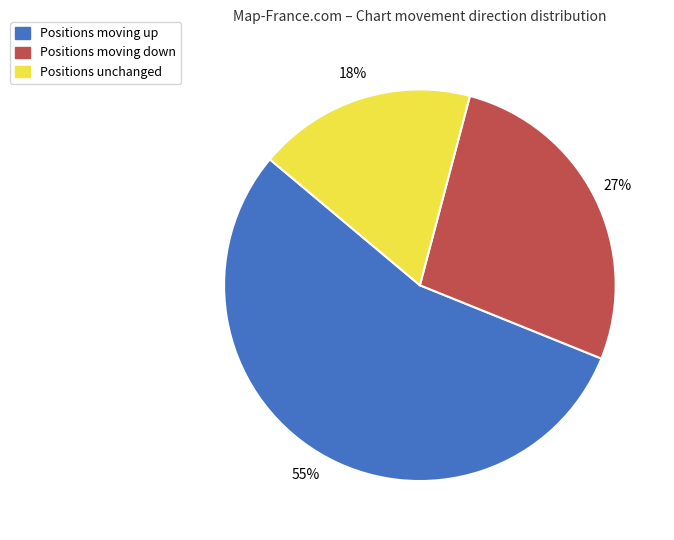

How many slices are in this pie chart?

3